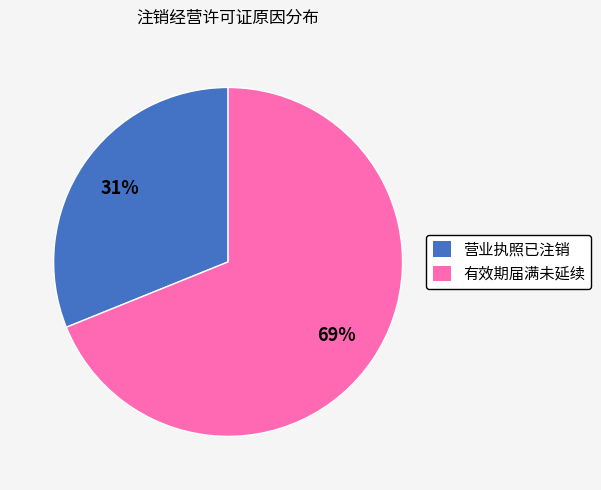

How many slices are in this pie chart?

2